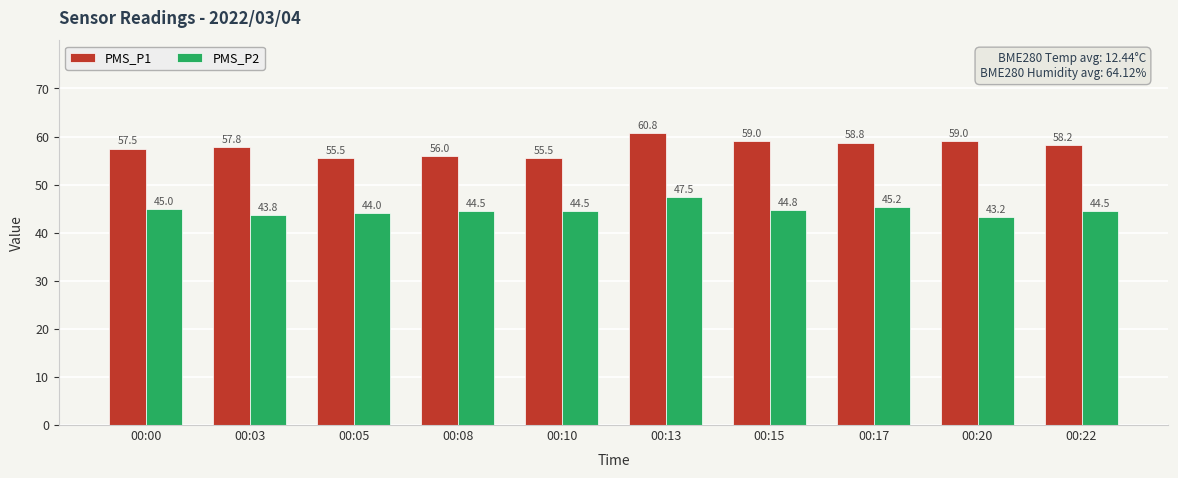

Rank the series by their maximum value, from highest to lowest.

PMS_P1, PMS_P2